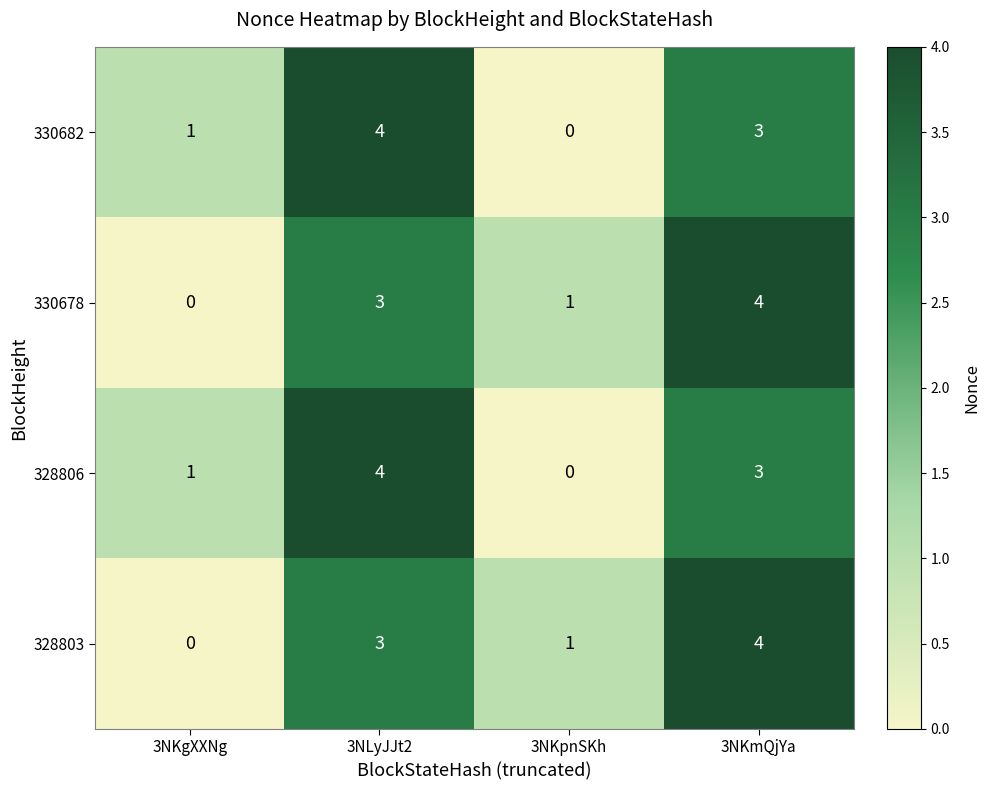

At which label does 330682 first exceed 3?

3NLyJJt2